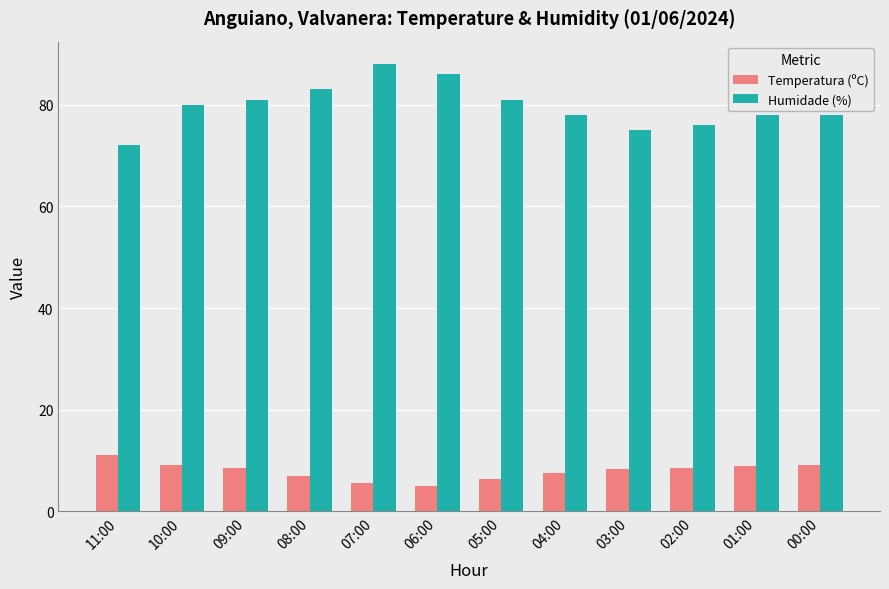

Rank the series by their maximum value, from lowest to highest.

Temperatura (ºC), Humidade (%)